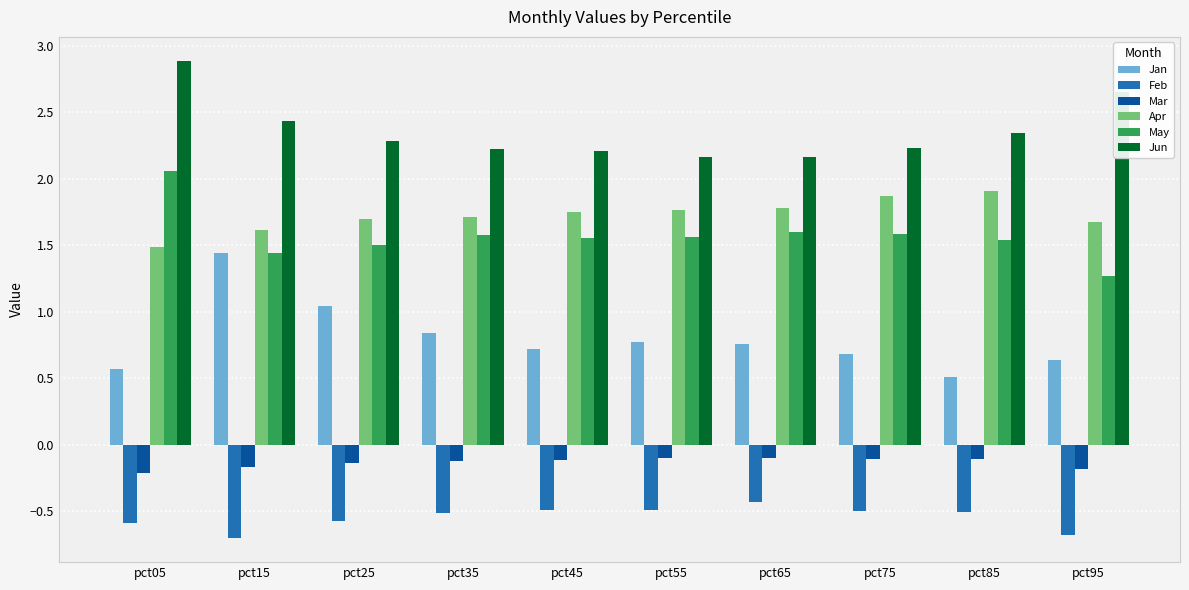

What is the total value across all series at pct25?

5.8